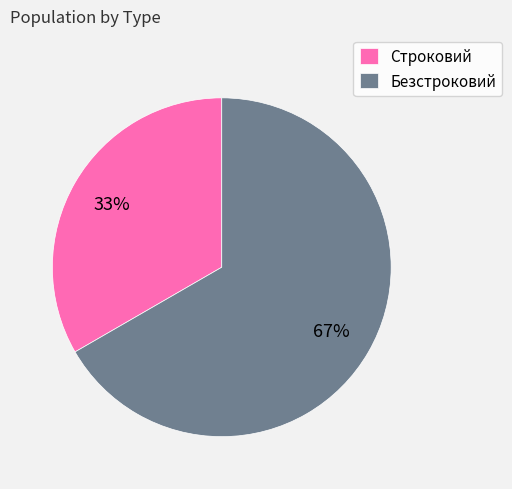

What is the majority slice?

Безстроковий